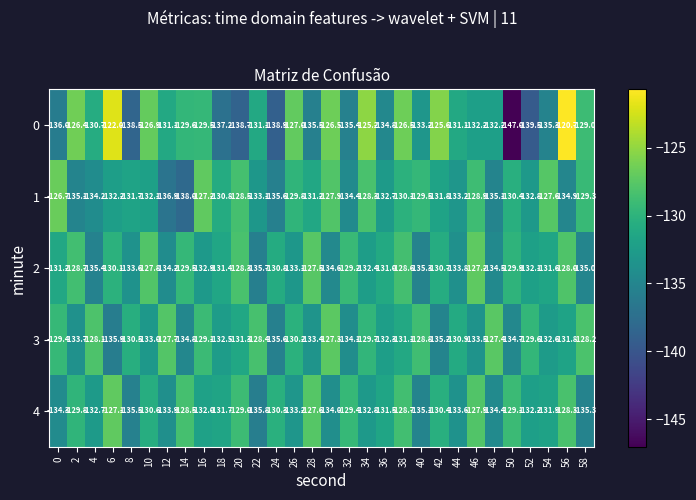

True or false: 2 has a value of -58.7 at 20.

False